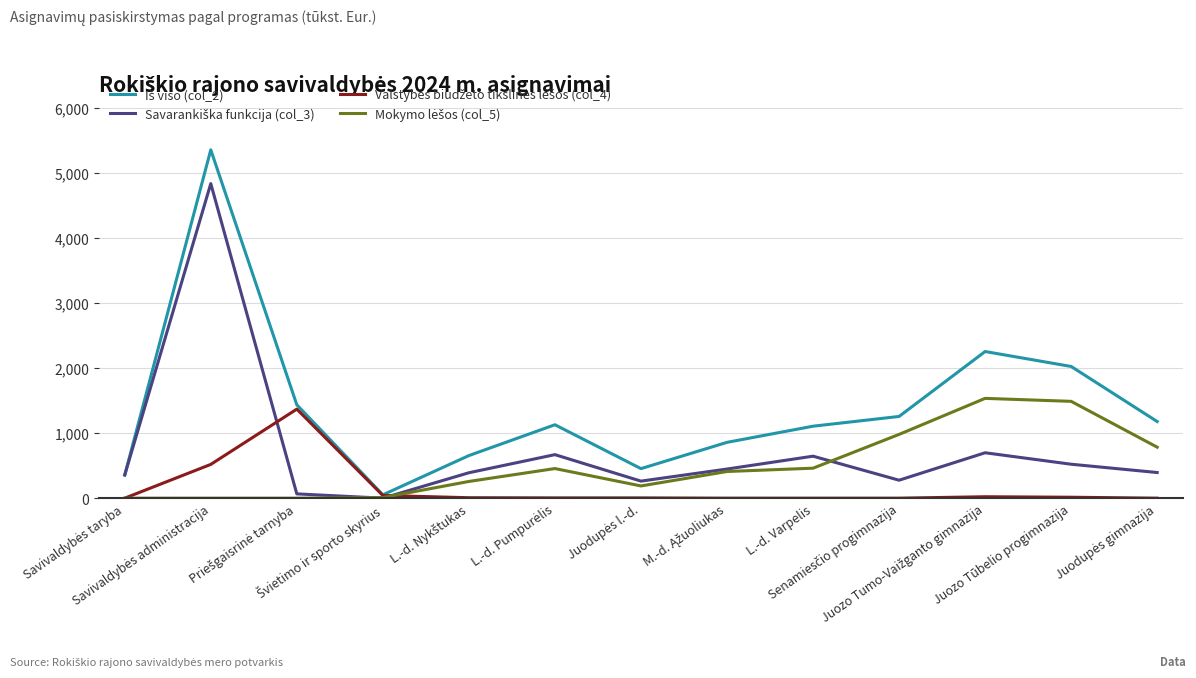

True or false: Iš viso (col_2) and Valstybės biudžeto tikslinės lėšos (col_4) intersect in this chart.

False